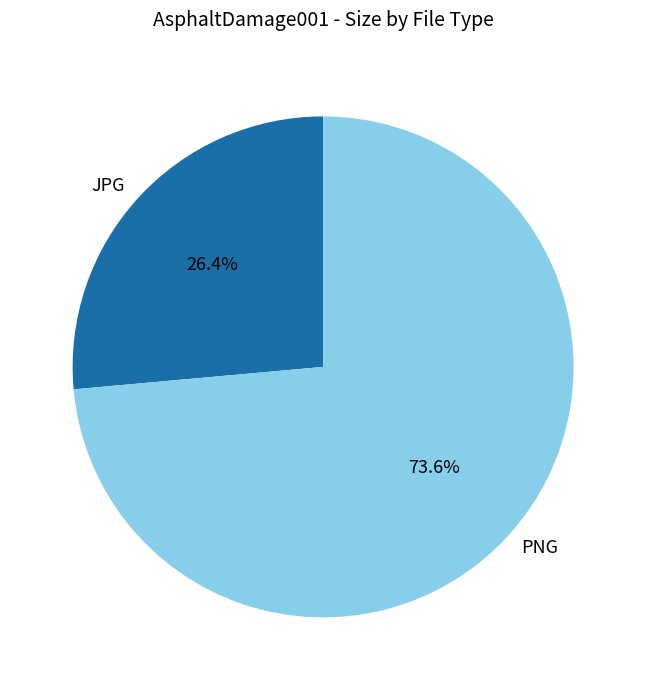

How many segments does this pie chart have?

2